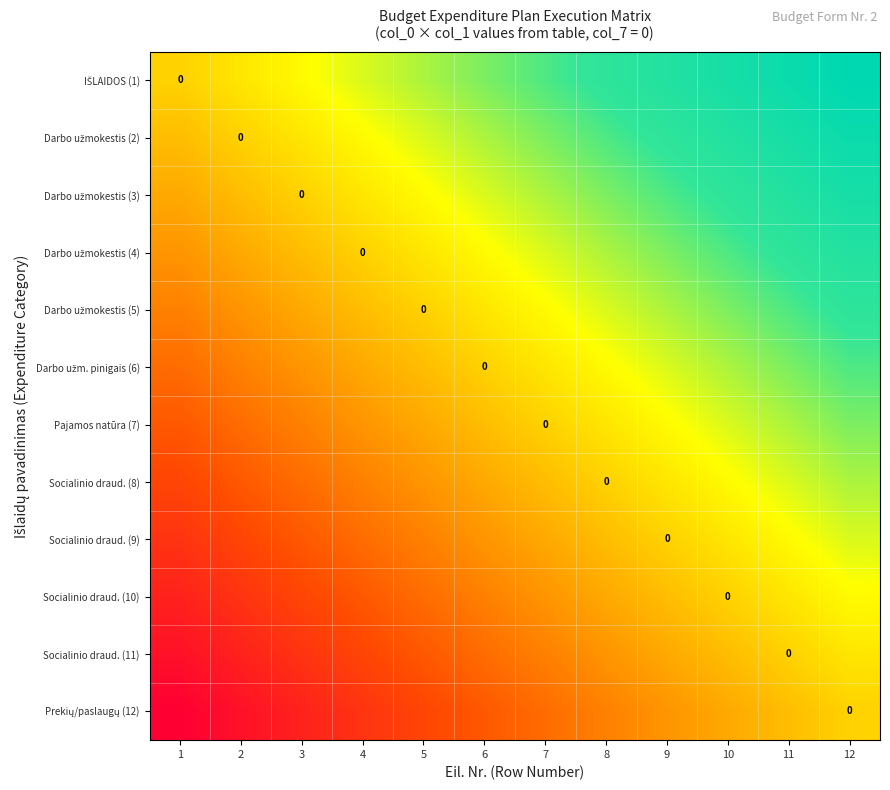

Is the value of Darbo užm. pinigais (6) at 9 greater than the value of Darbo užmokestis (3) at 12?

No